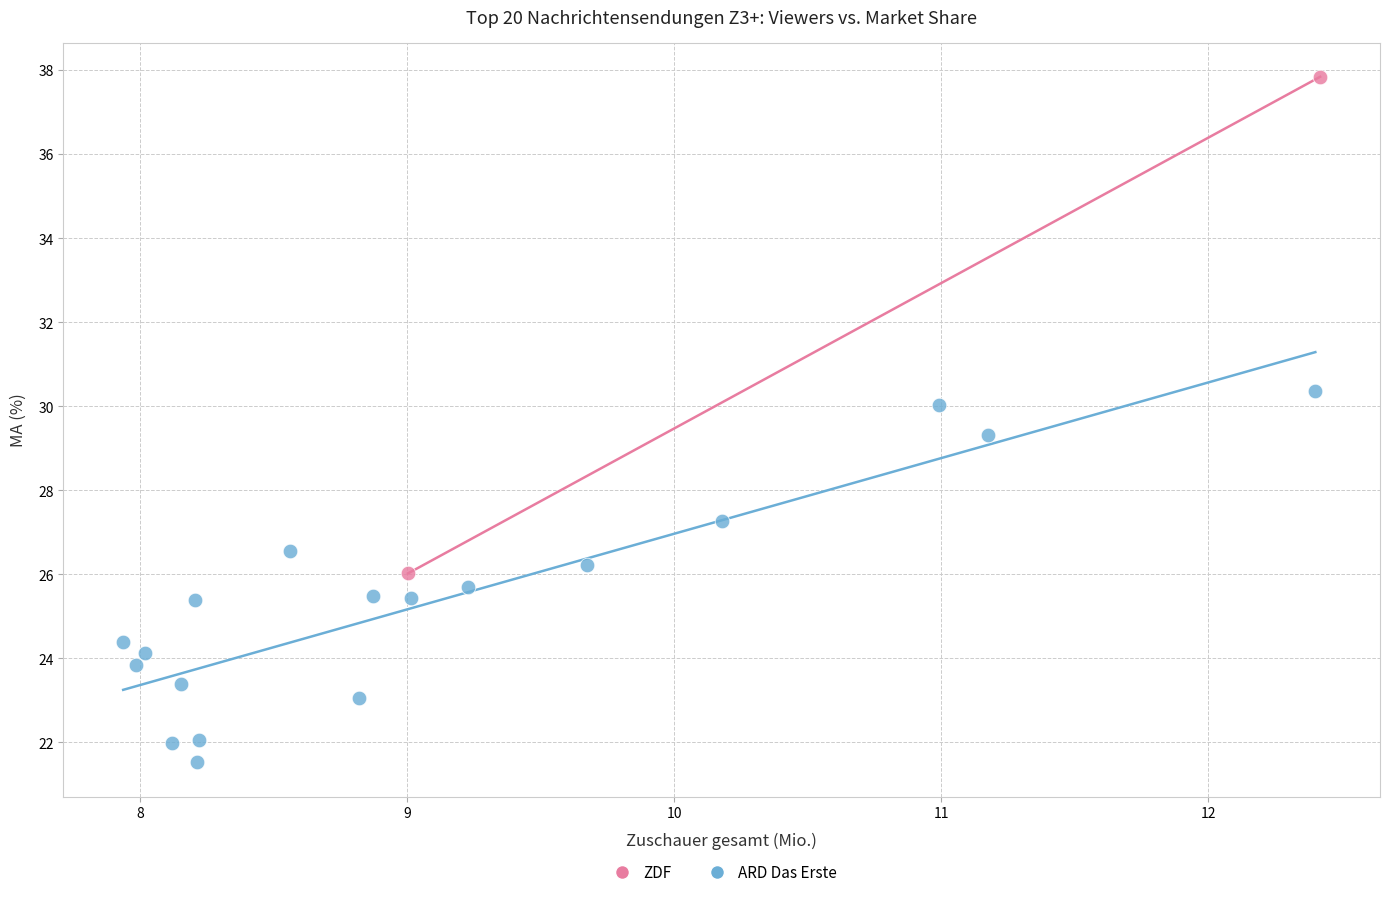

What are all the series names shown in the legend?

ZDF, ARD Das Erste